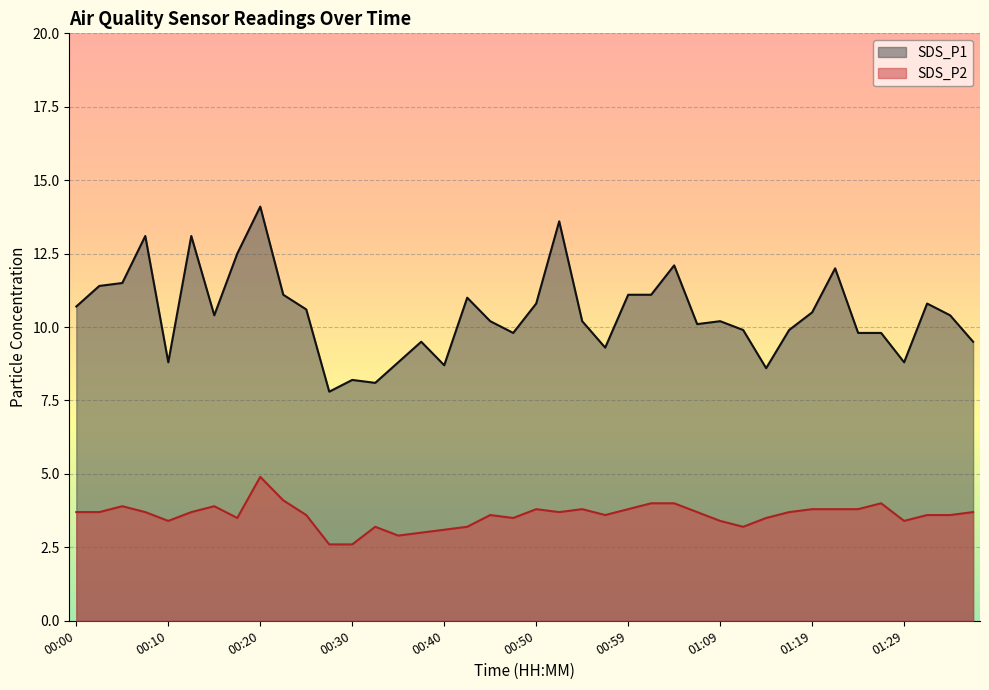

How many data points does each series have?

40